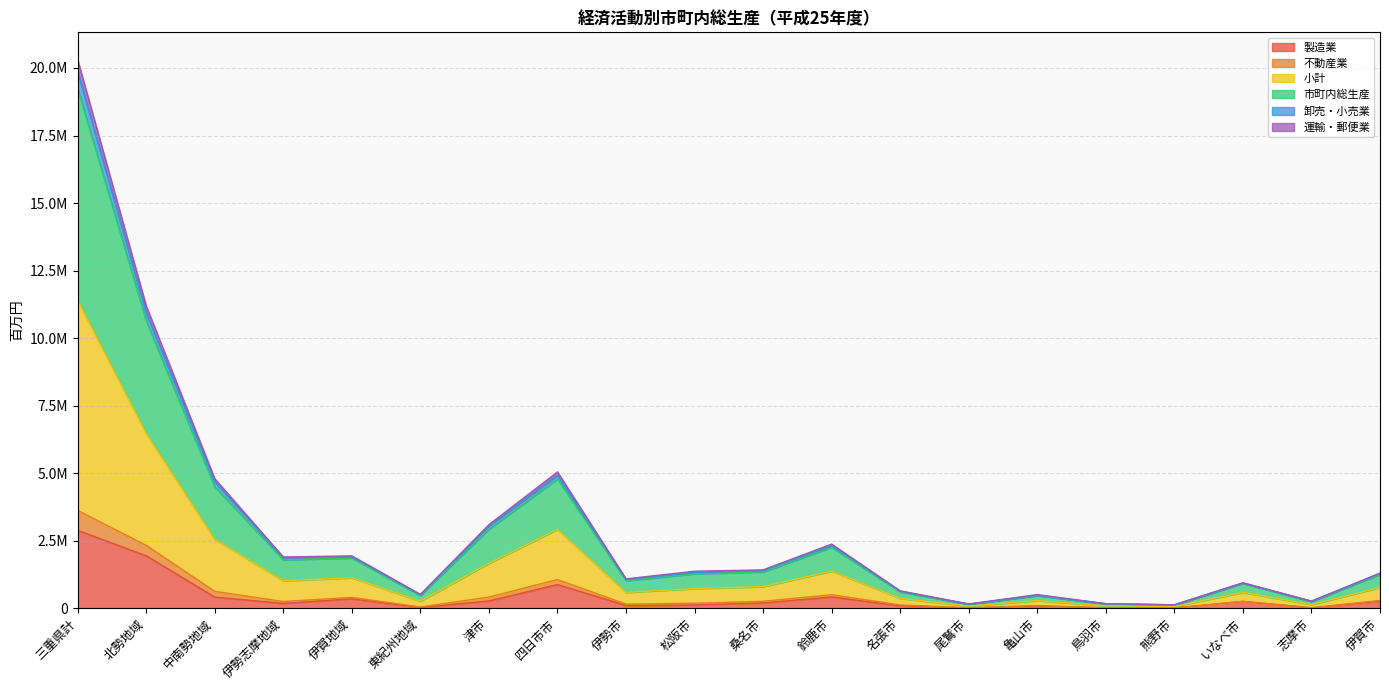

Between 鈴鹿市 and 鳥羽市, which series saw the biggest shift?

小計